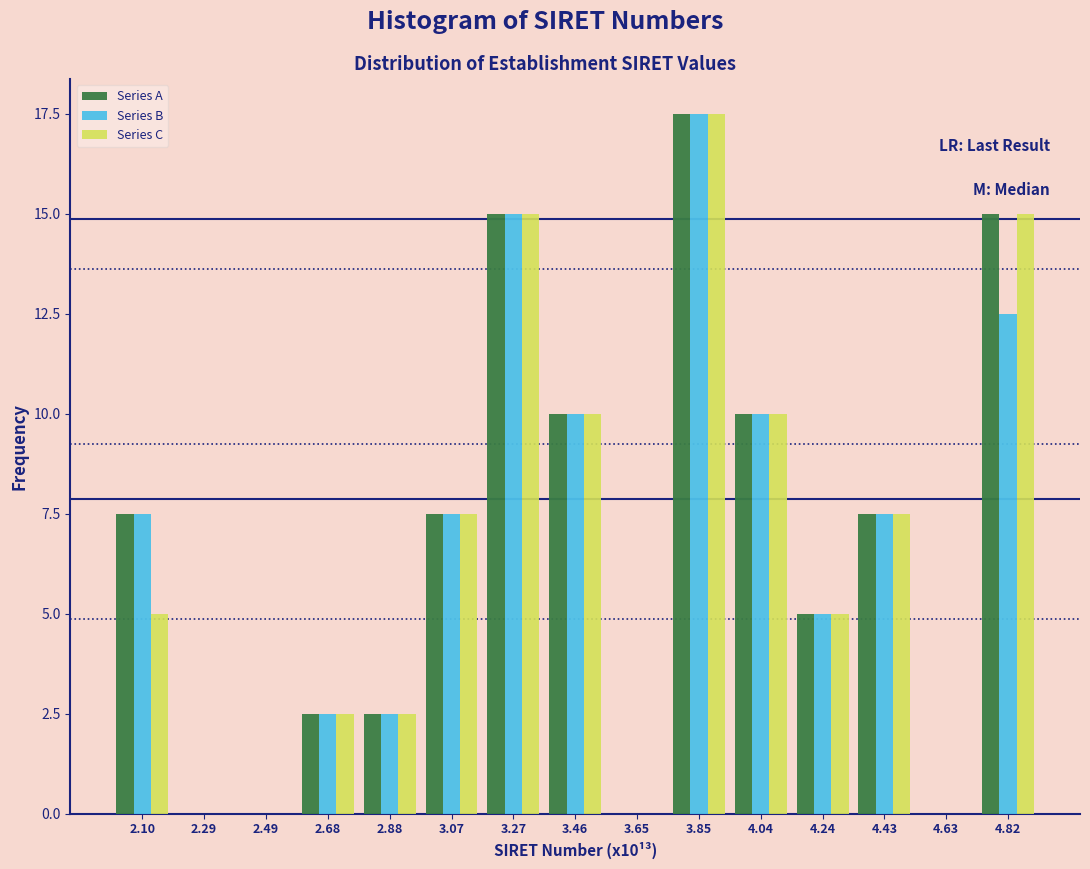

True or false: Series B has a value of 10.9 at 2.10.

False